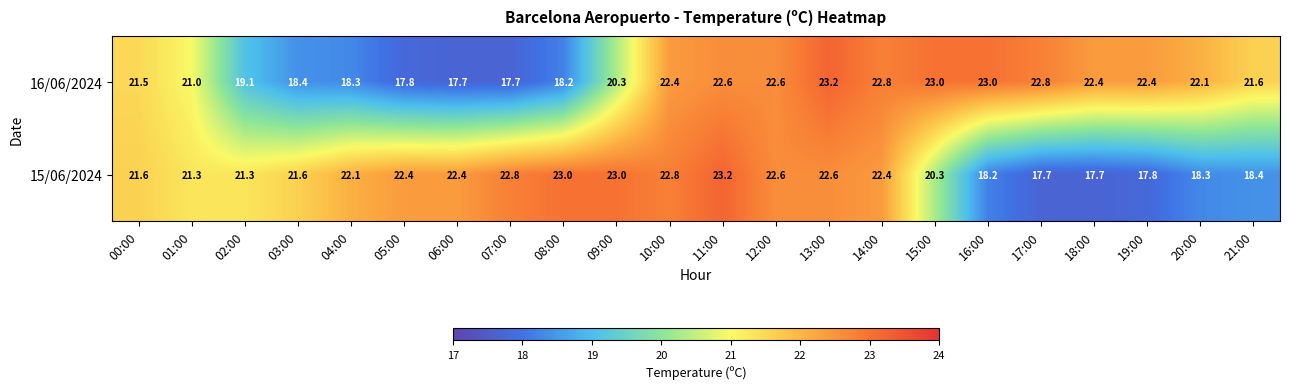

The value of 15/06/2024 at 15:00 is 20.3. True or false?

True